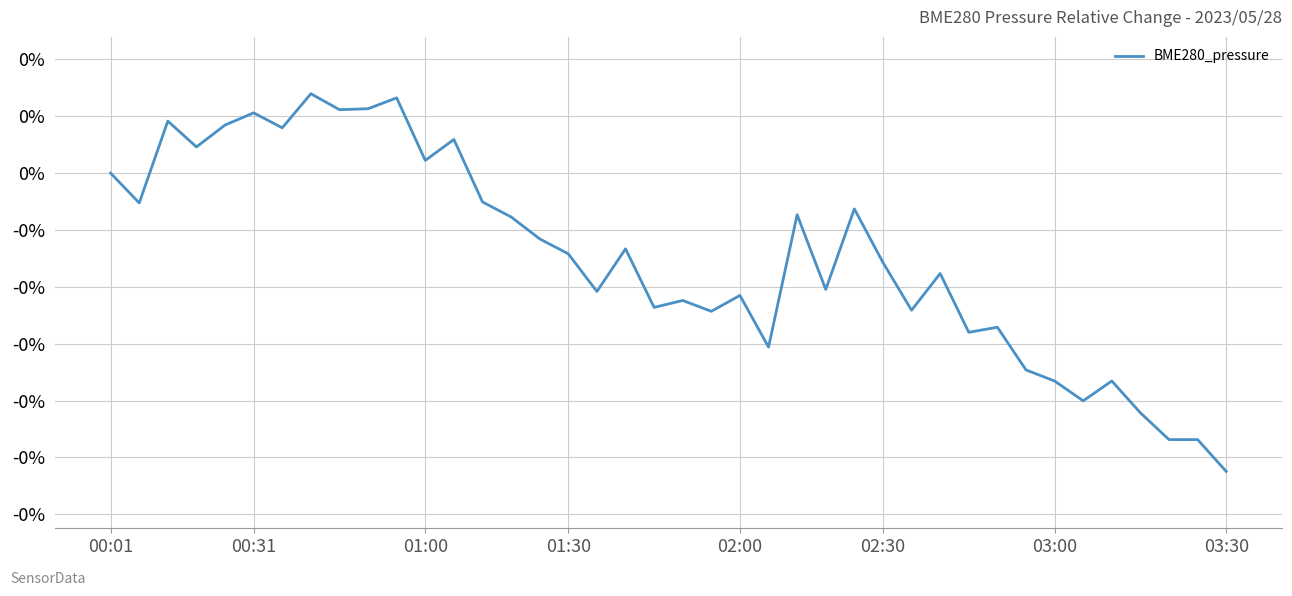

What is the difference between the second highest and second lowest values?

0.1